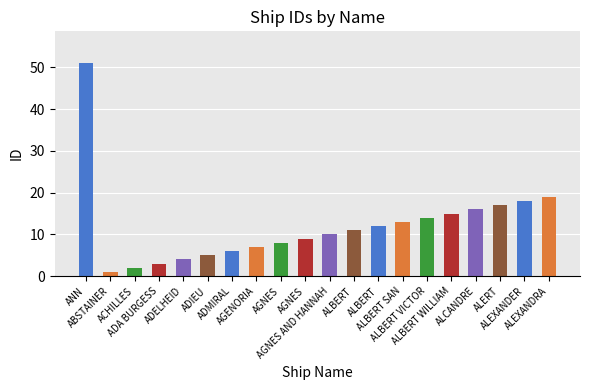

What is the difference between the values at ACHILLES and ADIEU?

3